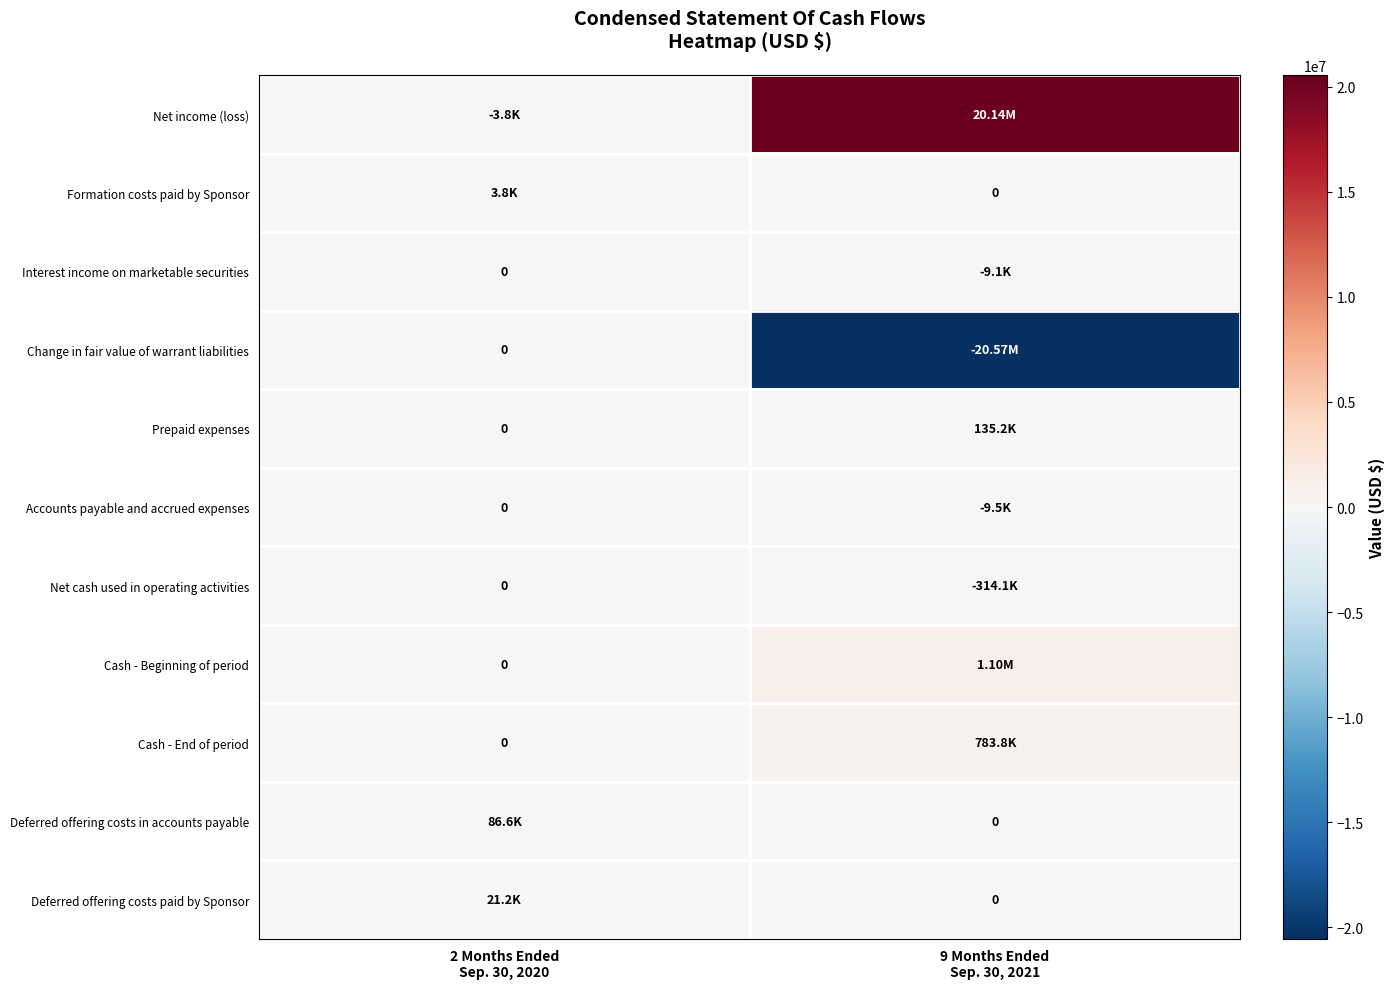

What is the greatest value displayed?

20137732